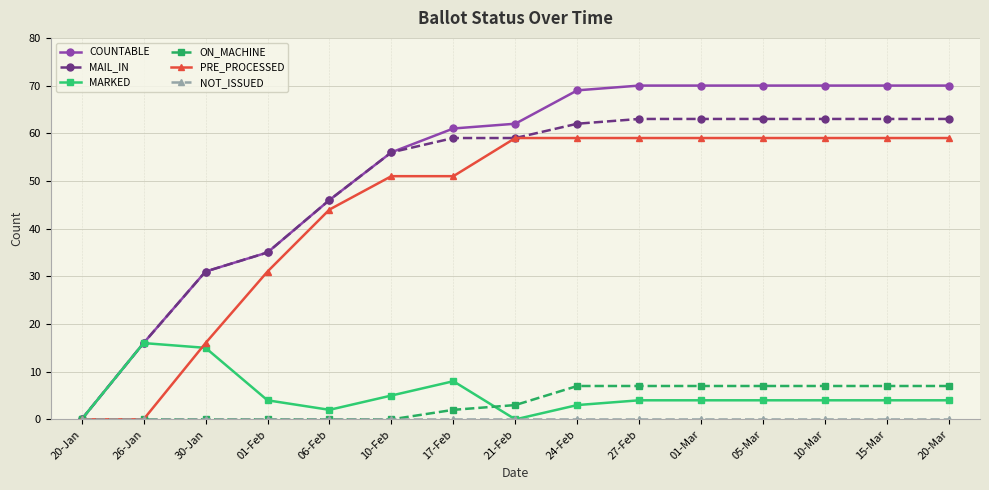

What is the difference between the highest and lowest values at 10-Mar?

70